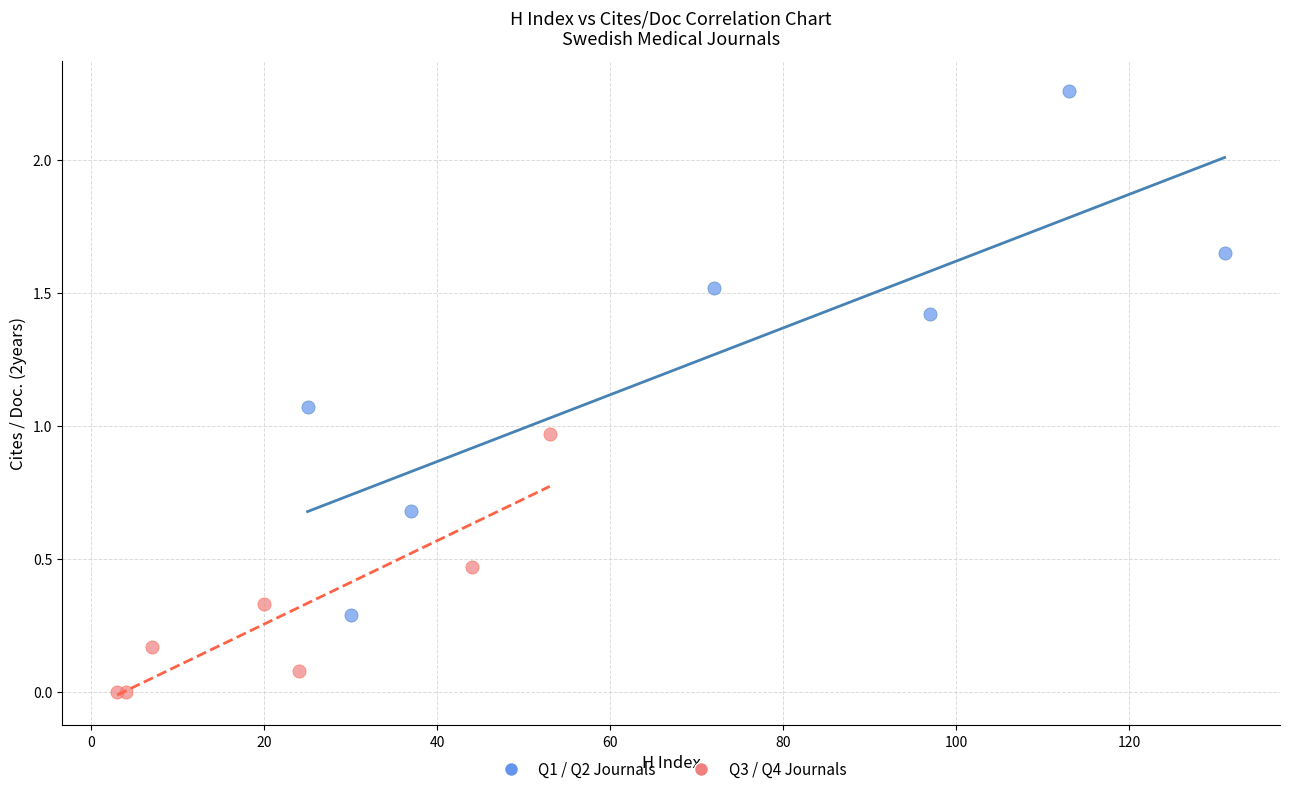

Which series contains the highest Y value?

Q1 / Q2 Journals